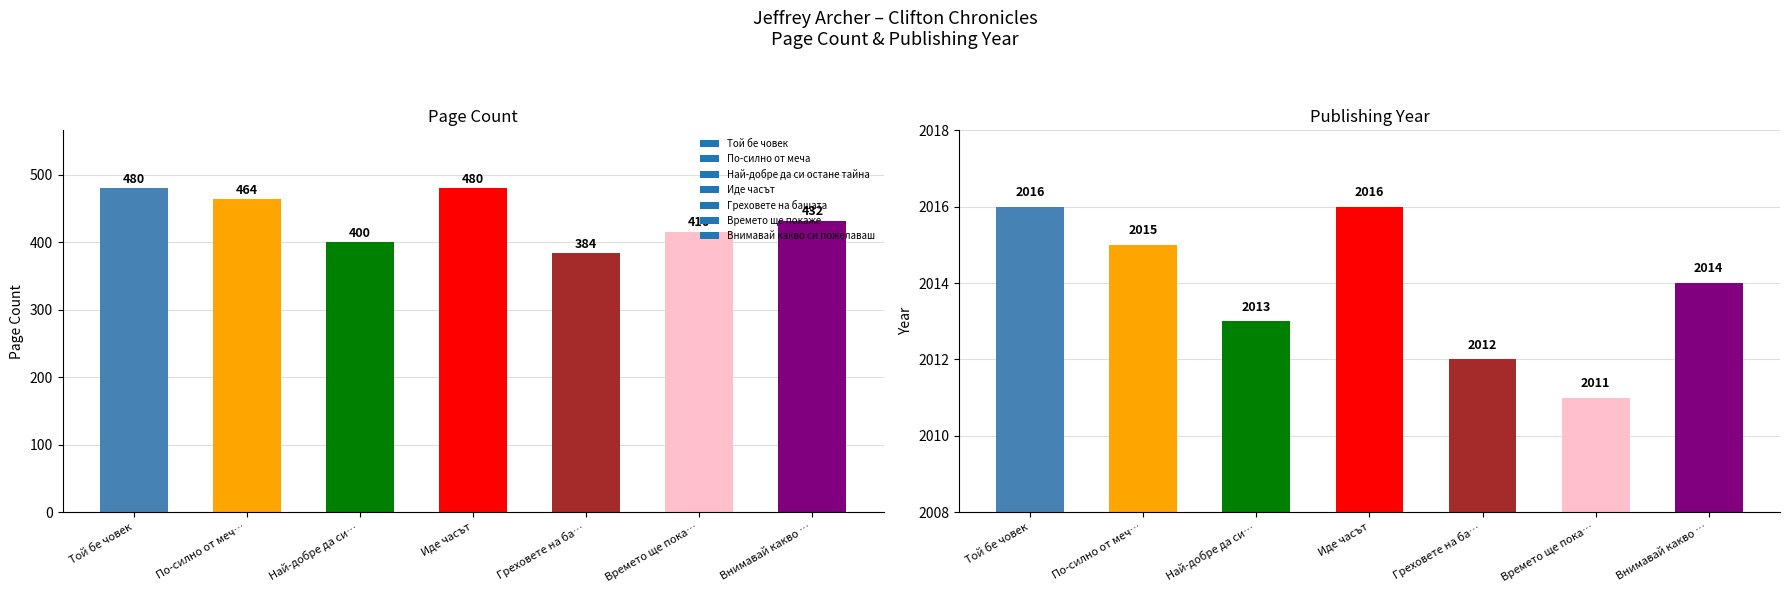

The value at По-силно от меч… is 312. True or false?

False